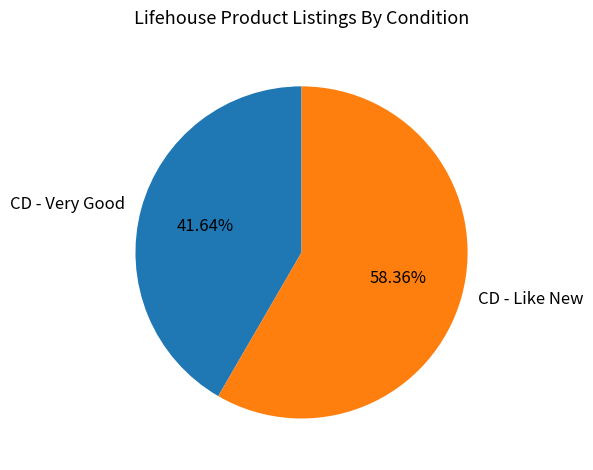

What percentage do CD - Very Good and CD - Like New together represent?

100.0%